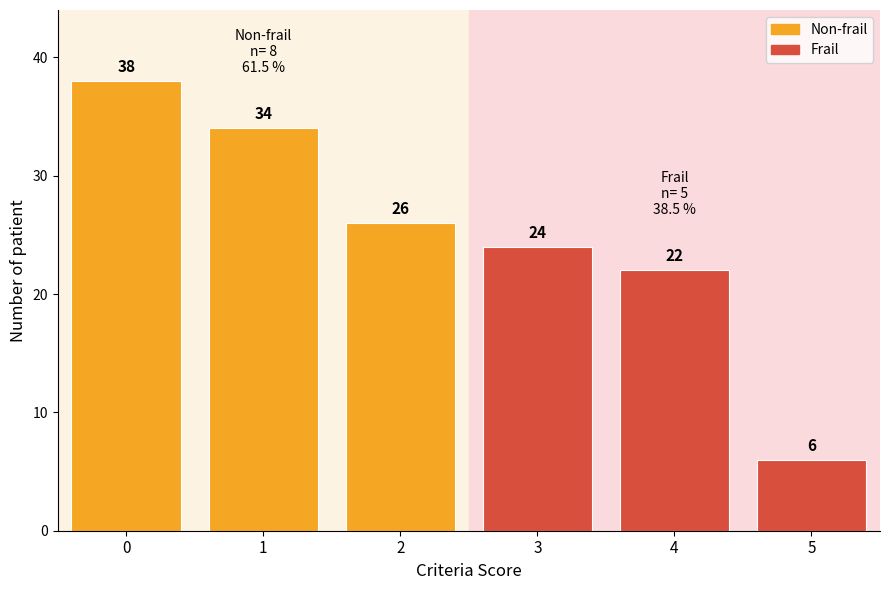

What is the value of the Frail bar at the 1st from the left?

24